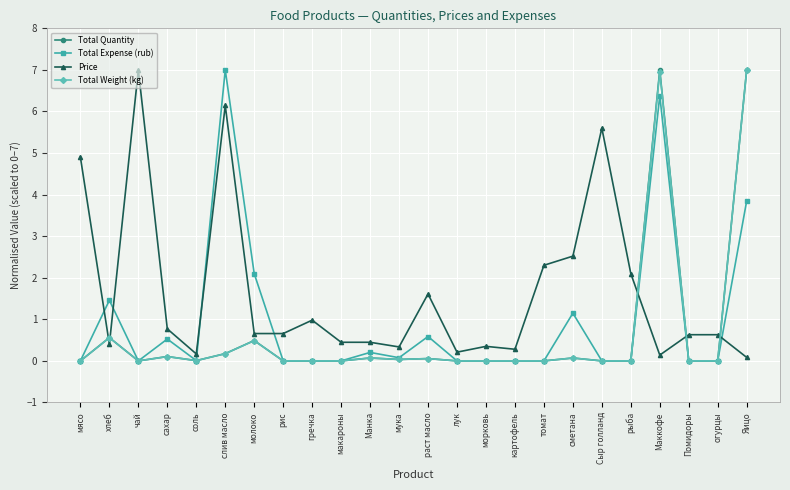

What is the greatest value displayed?

7.0